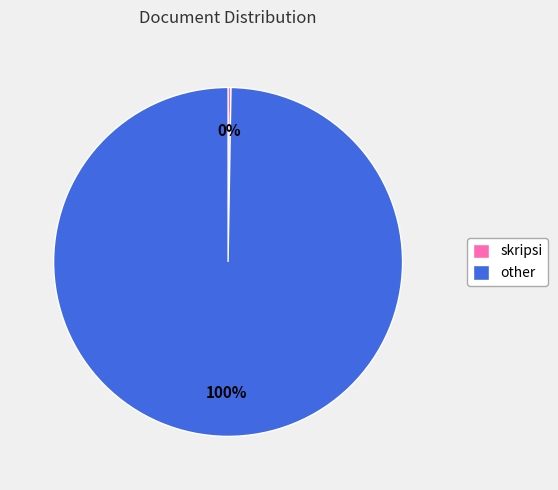

To the nearest percent, what percentage of the pie is other?

100%